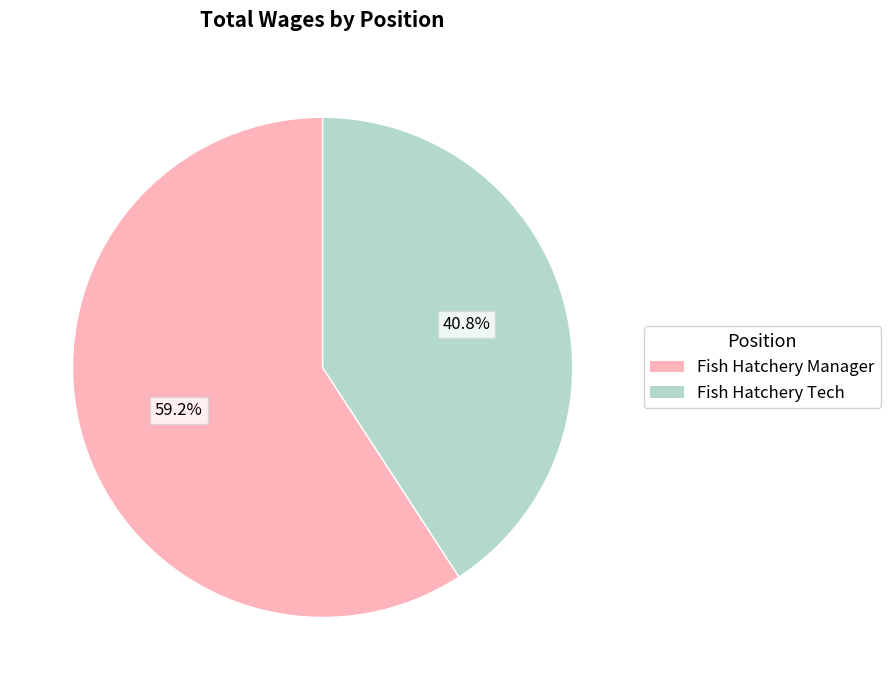

To the nearest percent, what is the difference between the largest and smallest slice percentages?

18%